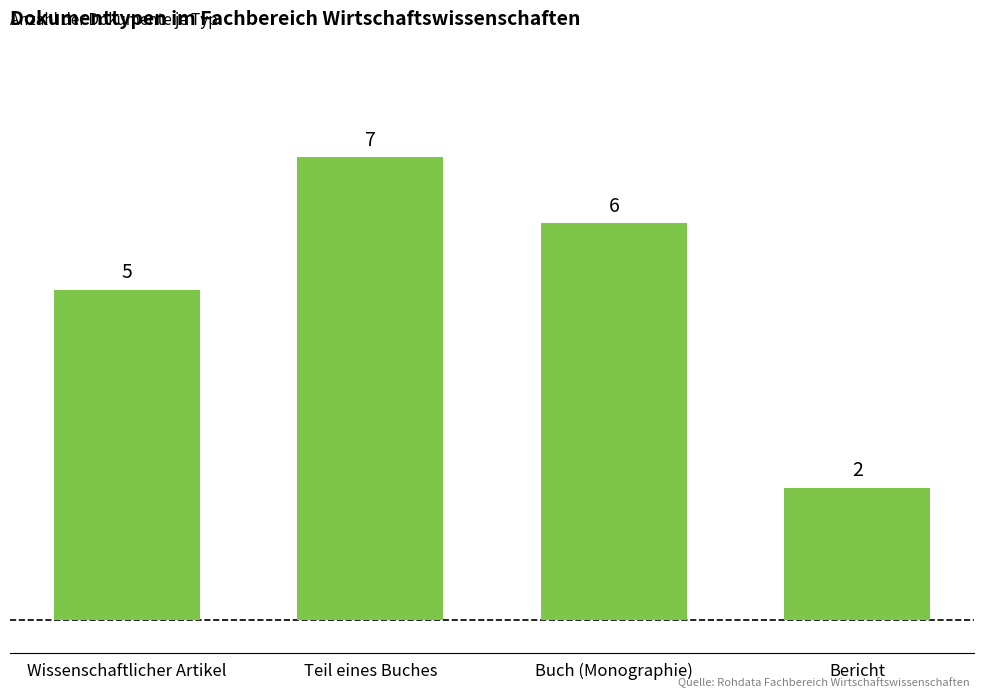

What is the change in value from Teil eines Buches to Buch (Monographie)?

-1